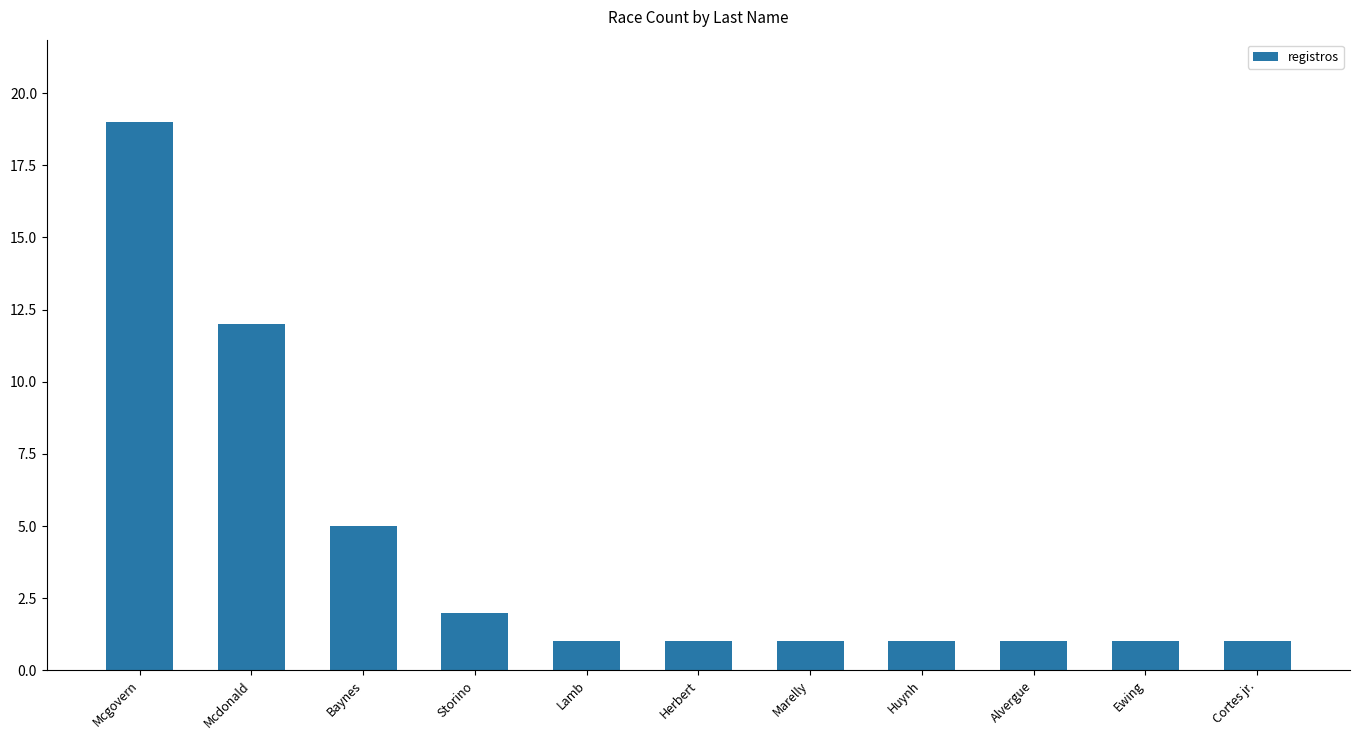

What is the greatest value displayed?

19